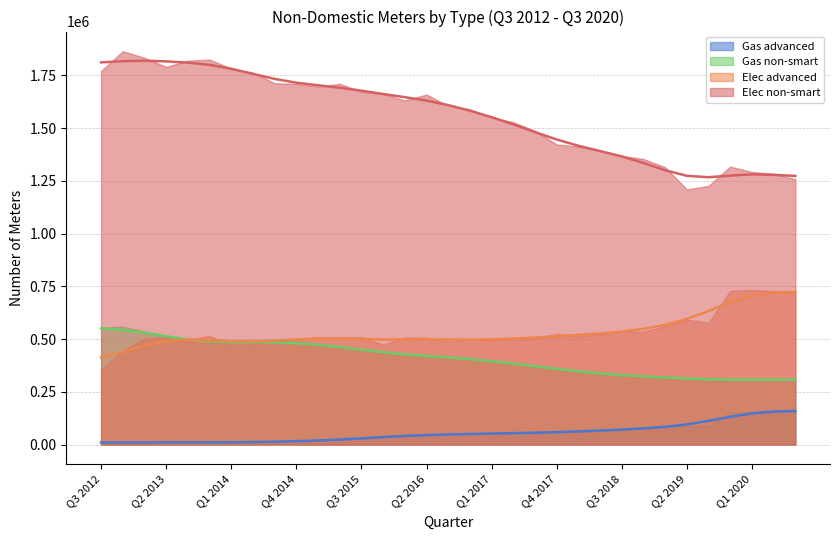

The Gas non-smart series shows 747339.3 at Q2 2015. True or false?

False